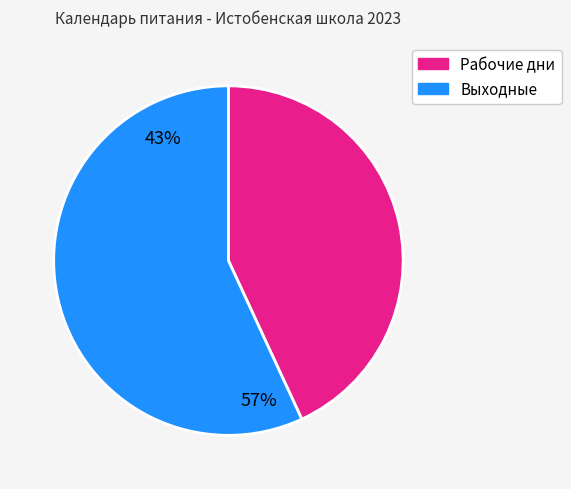

Does any single category account for the majority?

Yes